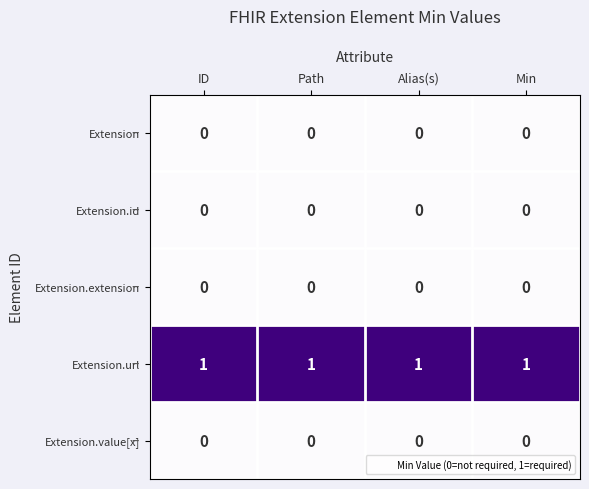

What is the sum of all Extension.url values?

4